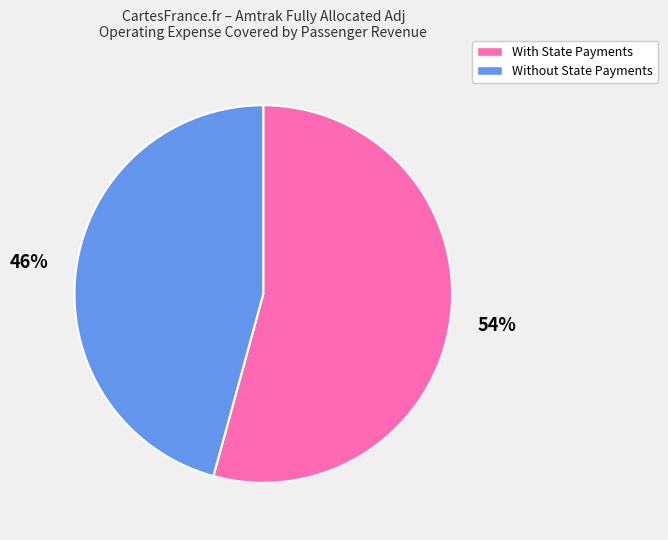

What is the largest slice in the pie chart?

With State Payments